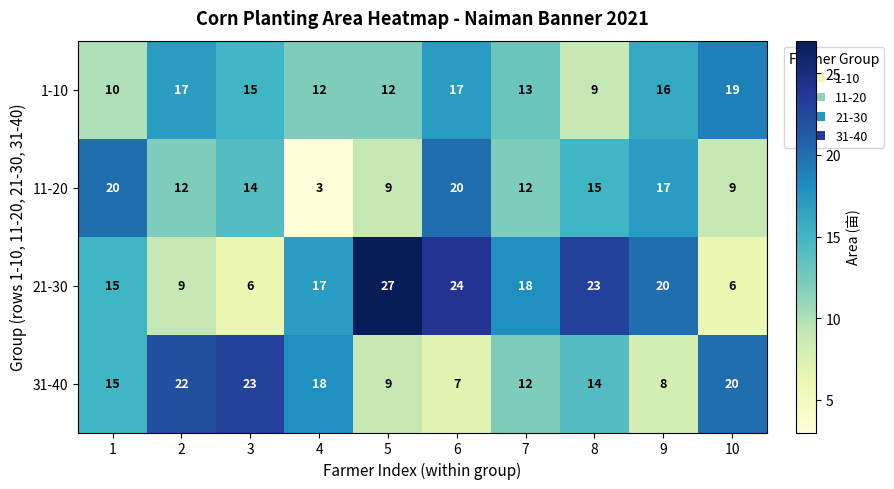

What is the smallest value displayed?

3